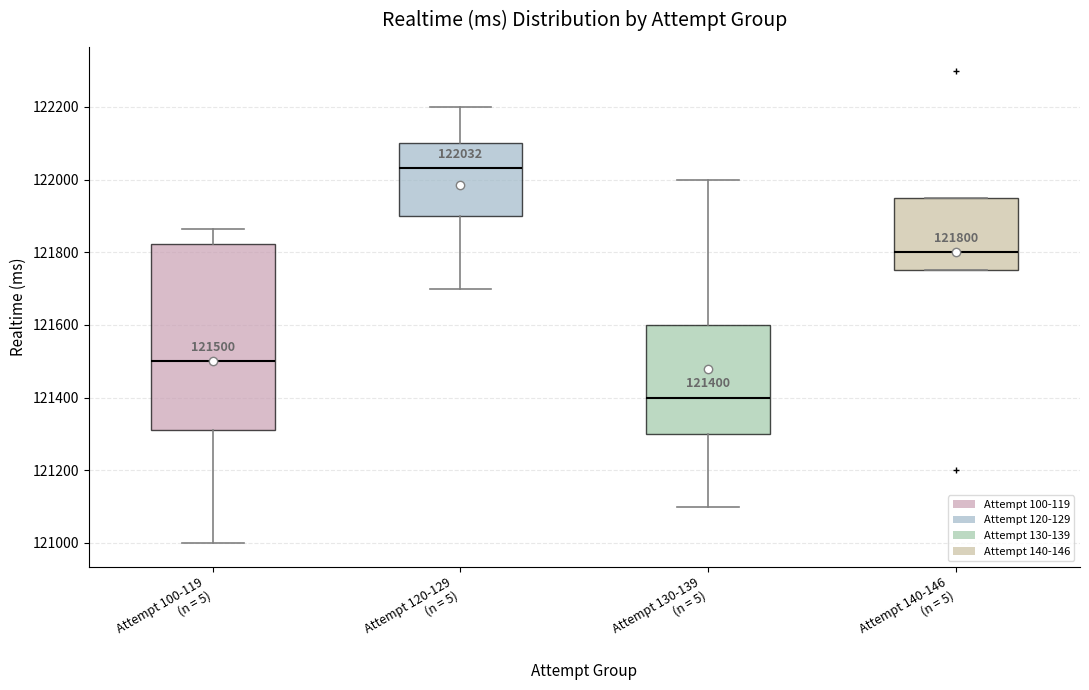

Which box is the tallest, from its lower edge to its upper edge?

Attempt 100-119 (n = 5)